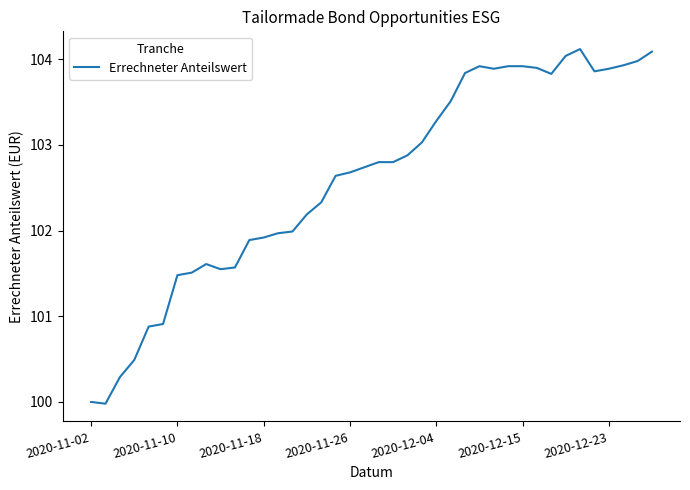

What is the minimum value shown in the chart?

100.0